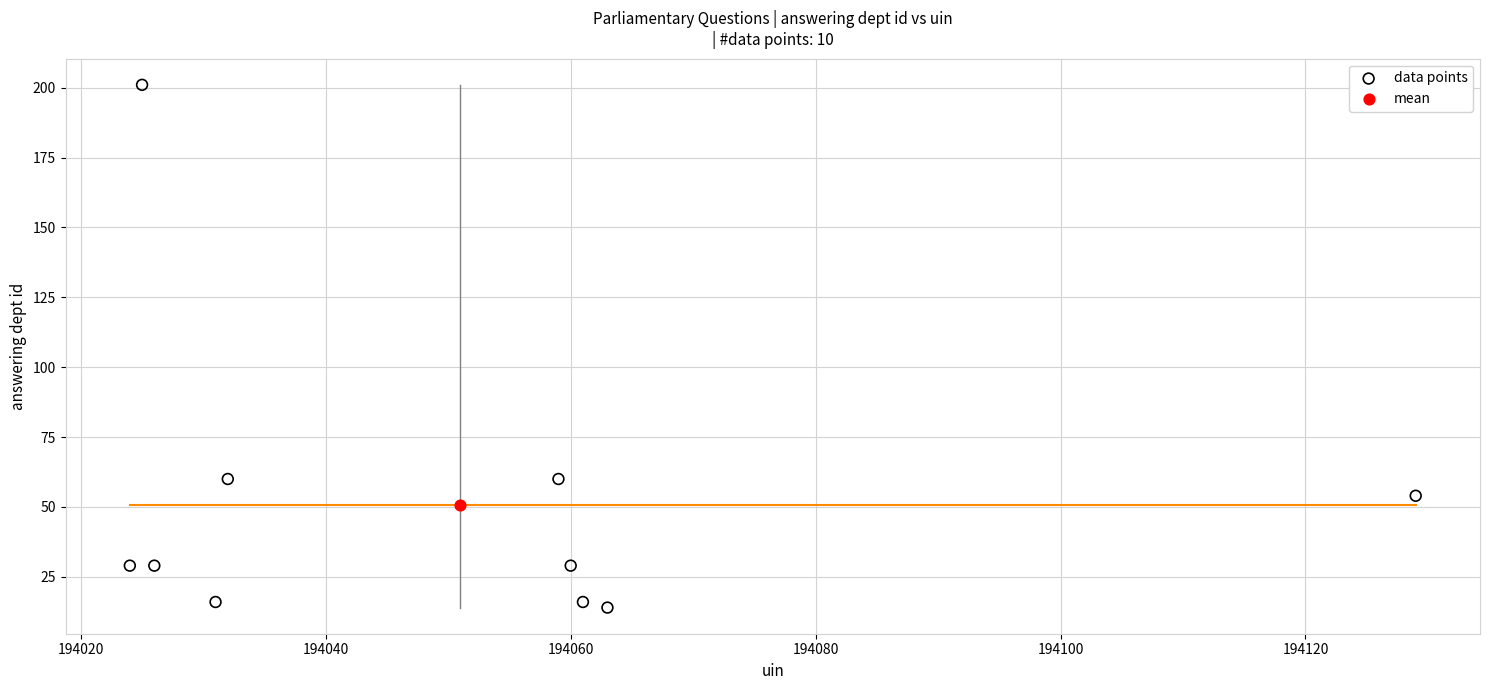

What are all the series names shown in the legend?

data points, mean